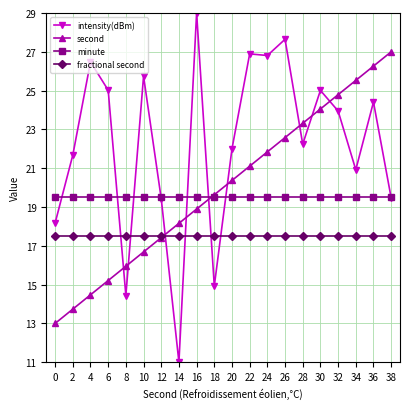

Which series has the largest range (max minus min)?

intensity(dBm)